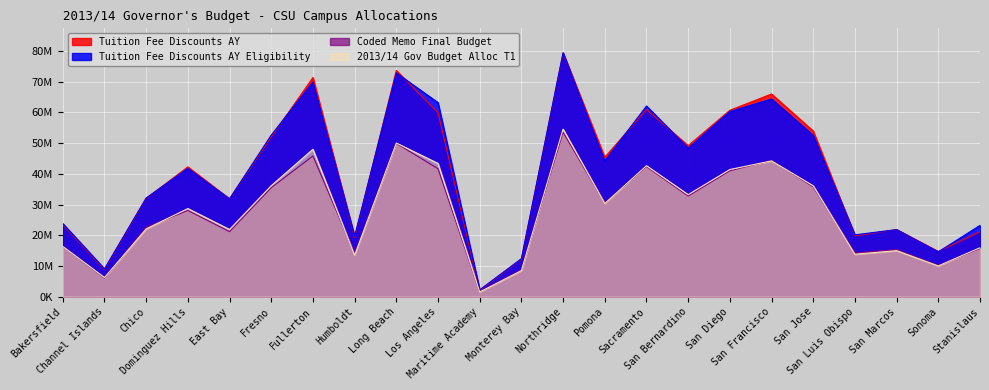

How many data points in Tuition Fee Discounts AY Eligibility are above 41758857?

11